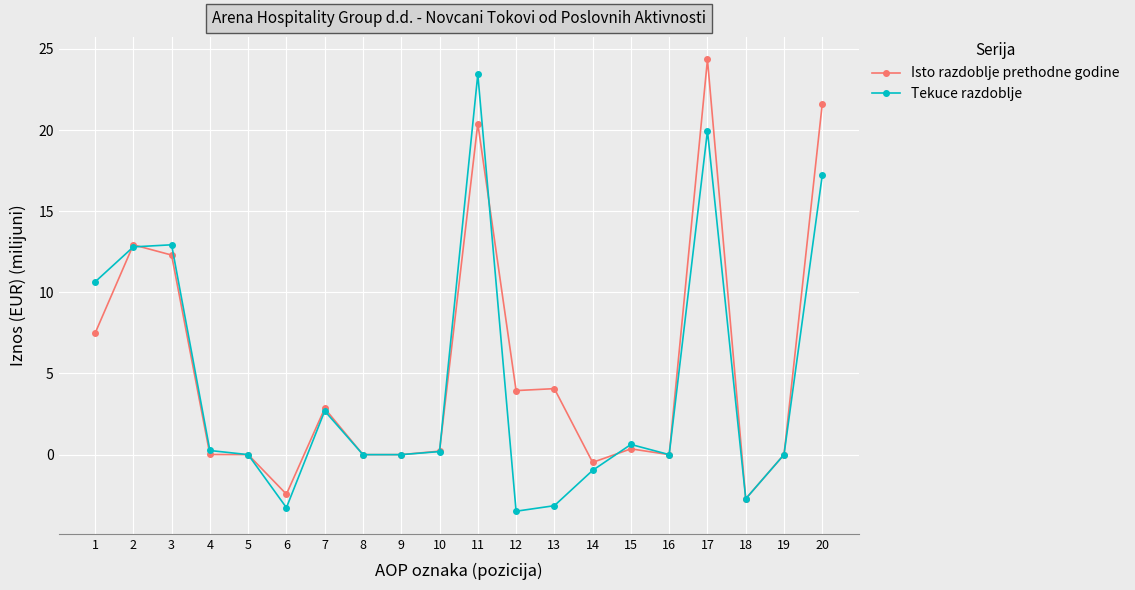

True or false: Isto razdoblje prethodne godine has more than 1 interior local peaks.

True